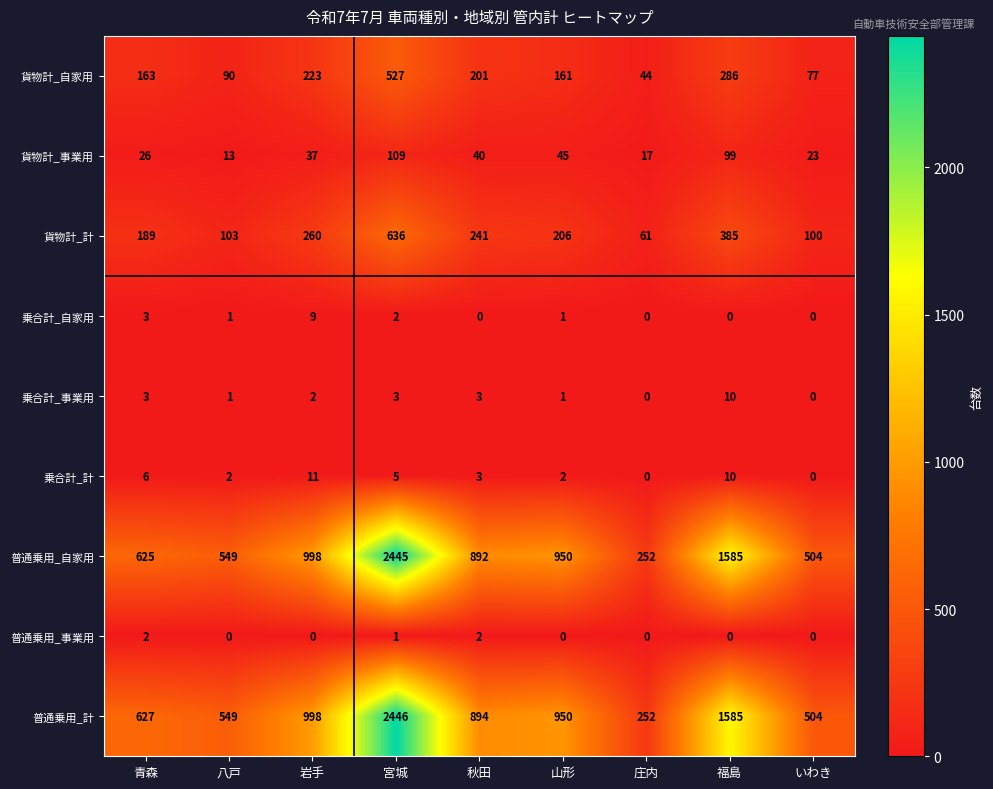

Which series has the largest range (max minus min)?

普通乗用_計